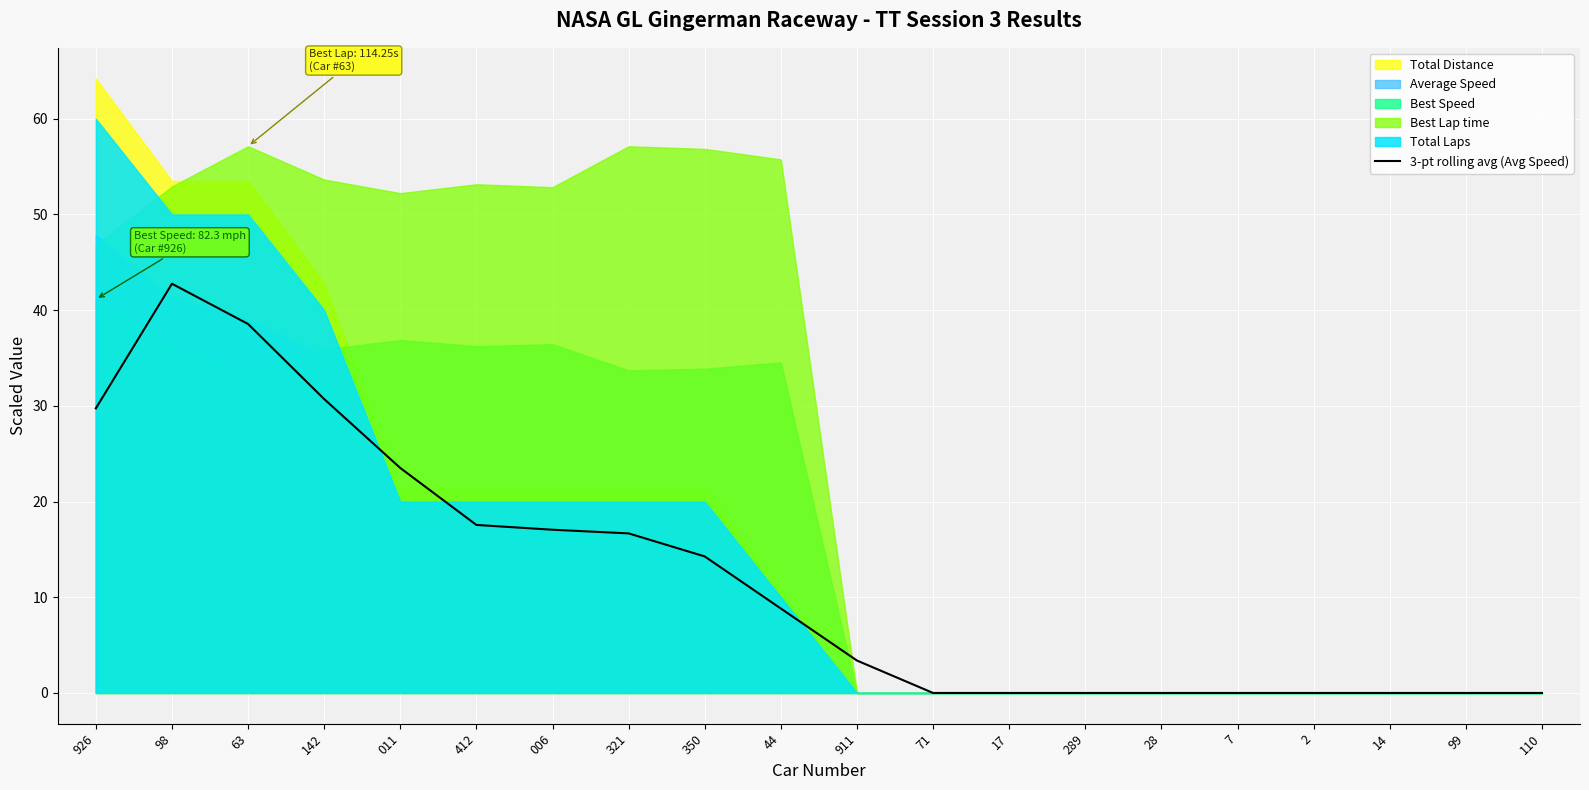

How many interior local peaks (higher than both neighbors) does the data have?

1